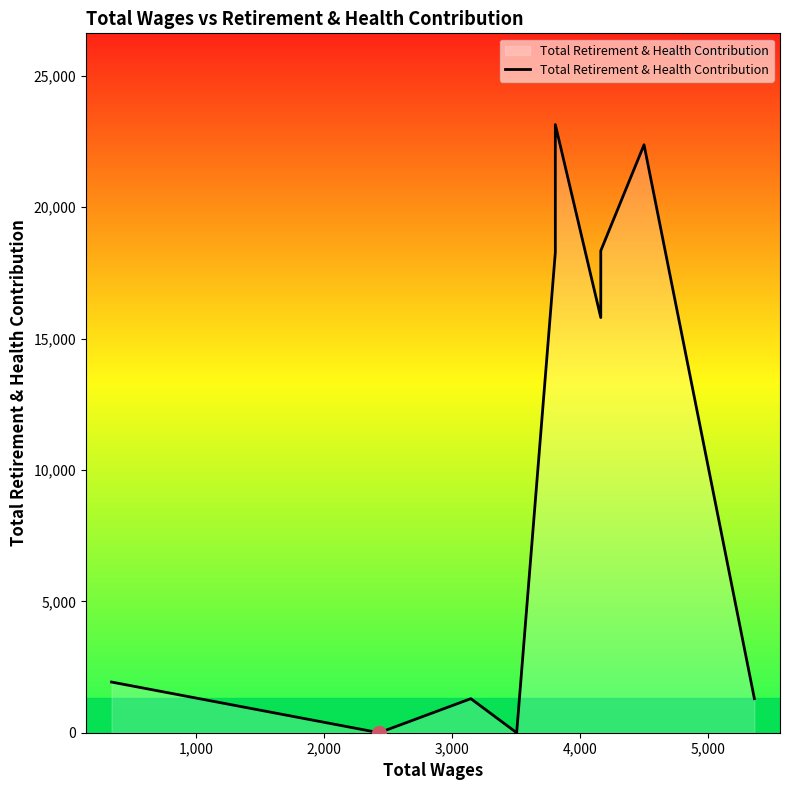

What is the sum of all values?

102464